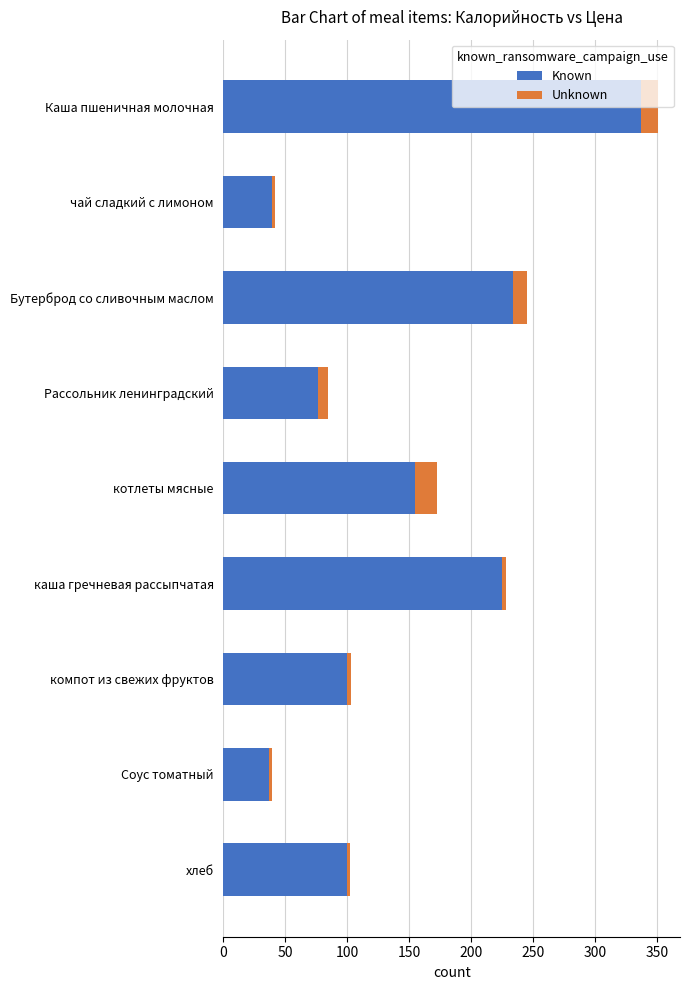

True or false: Known has a value of 39 at чай сладкий с лимоном.

True